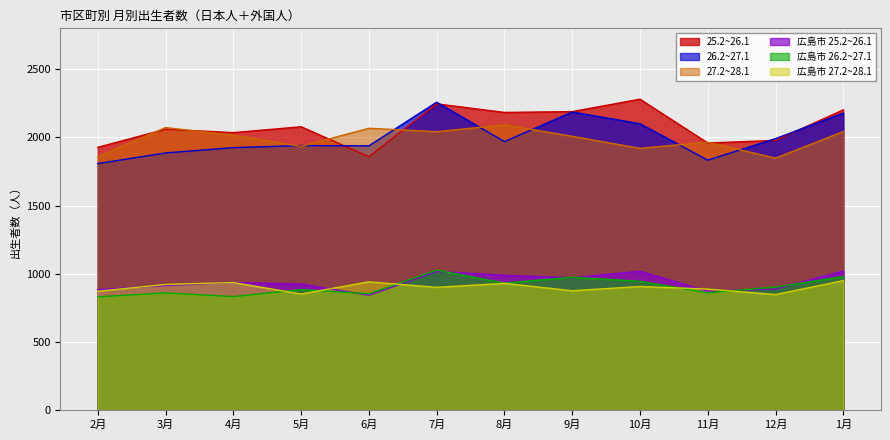

How many intersections are there between 27.2~28.1 and 25.2~26.1?

6